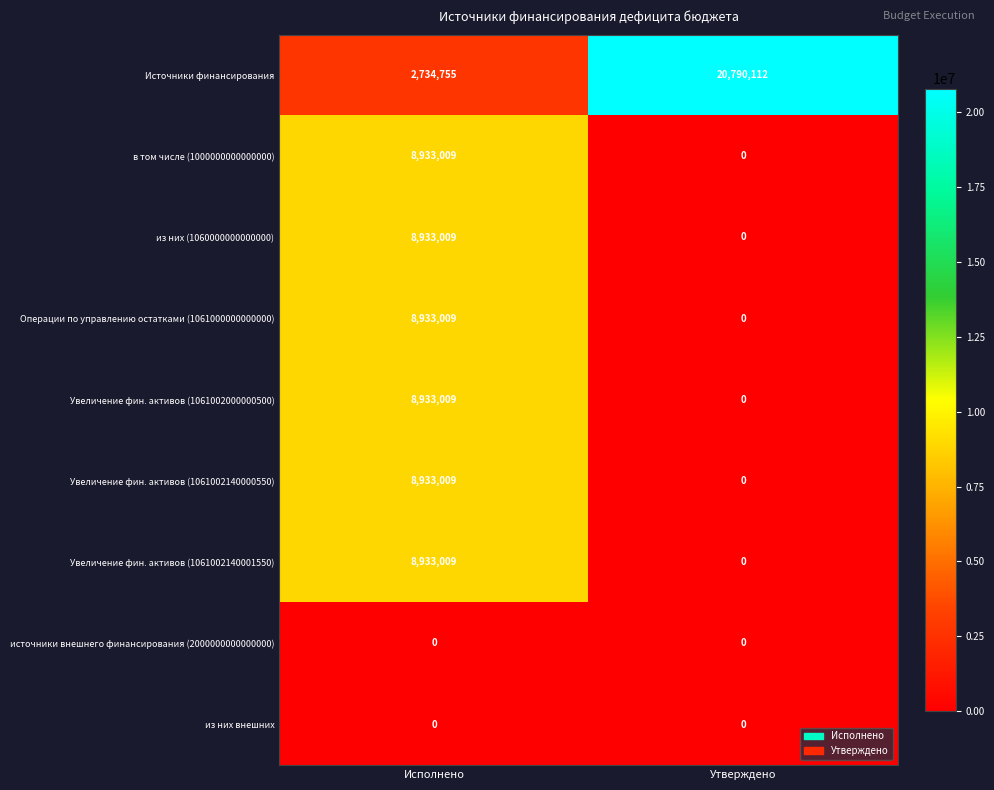

Reading left to right, extract all data points from this chart.

Источники финансирования: Исполнено=2734755	Утверждено=20790112
в том числе (1000000000000000): Исполнено=8933009	Утверждено=0
из них (1060000000000000): Исполнено=8933009	Утверждено=0
Операции по управлению остатками (1061000000000000): Исполнено=8933009	Утверждено=0
Увеличение фин. активов (1061002000000500): Исполнено=8933009	Утверждено=0
Увеличение фин. активов (1061002140000550): Исполнено=8933009	Утверждено=0
Увеличение фин. активов (1061002140001550): Исполнено=8933009	Утверждено=0
источники внешнего финансирования (2000000000000000): Исполнено=0	Утверждено=0
из них внешних: Исполнено=0	Утверждено=0